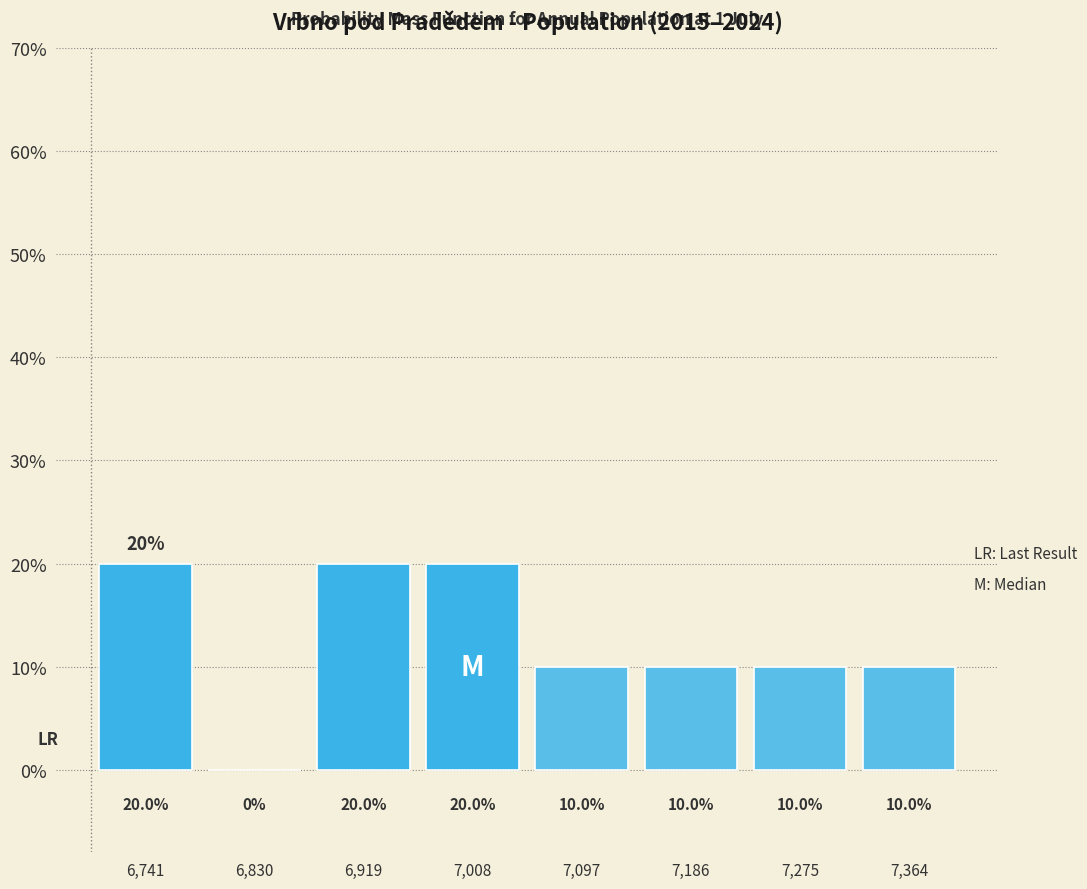

How tall is the bar that spans 6697 to 6786 on the x-axis? The bar edges are not printed on the chart, so give them approximately, as read against the axis.

20.0